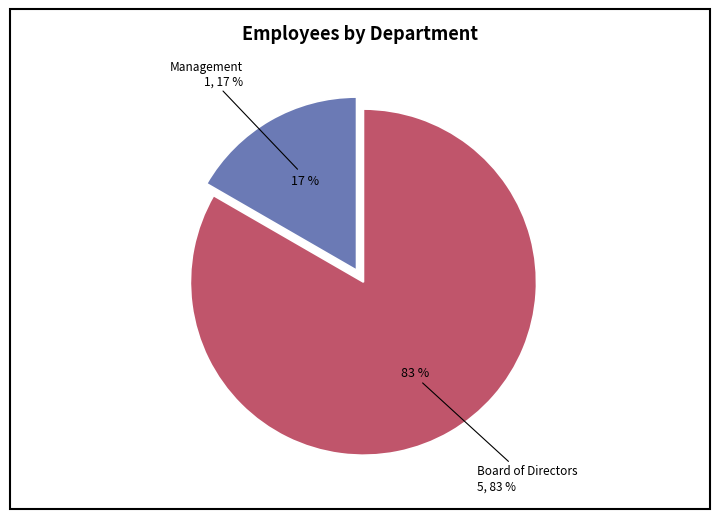

What is the change in value from Management to Board of Directors?

+4